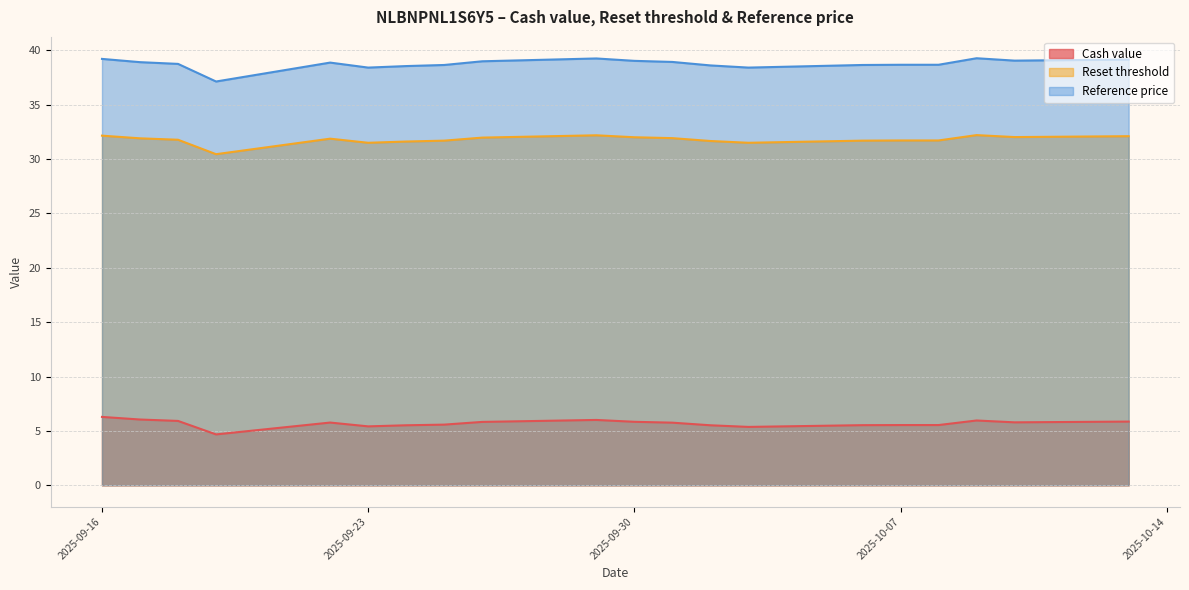

Which series has the largest range (max minus min)?

Reference price